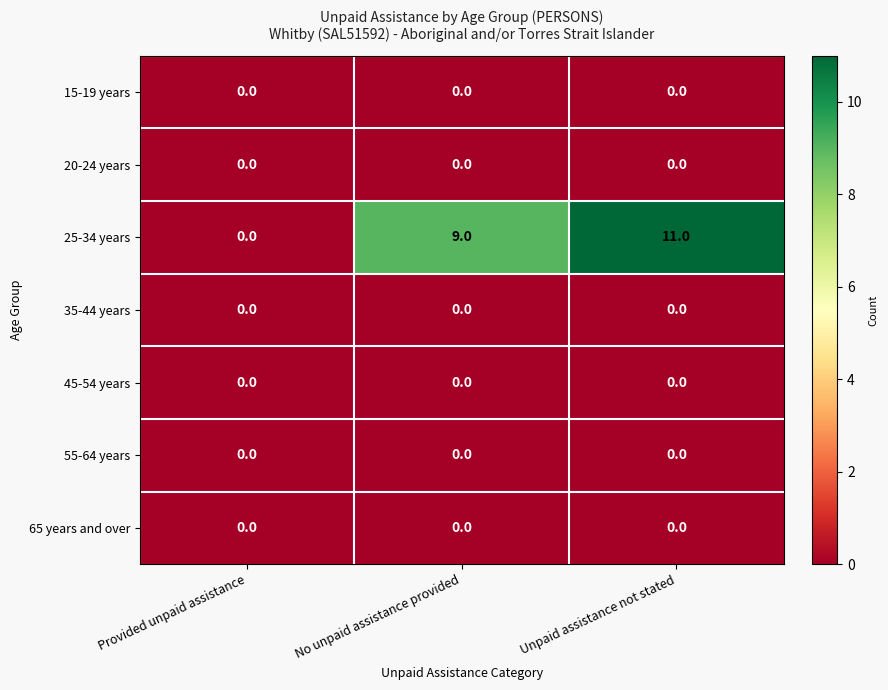

At which category is the sum across all series the highest?

Unpaid assistance not stated